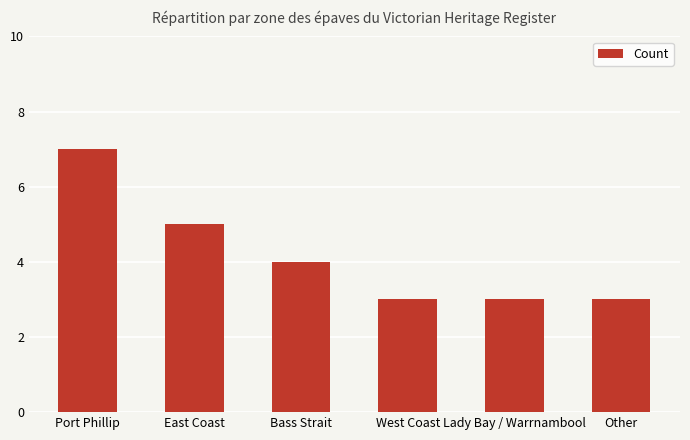

What is the sum of all values?

25